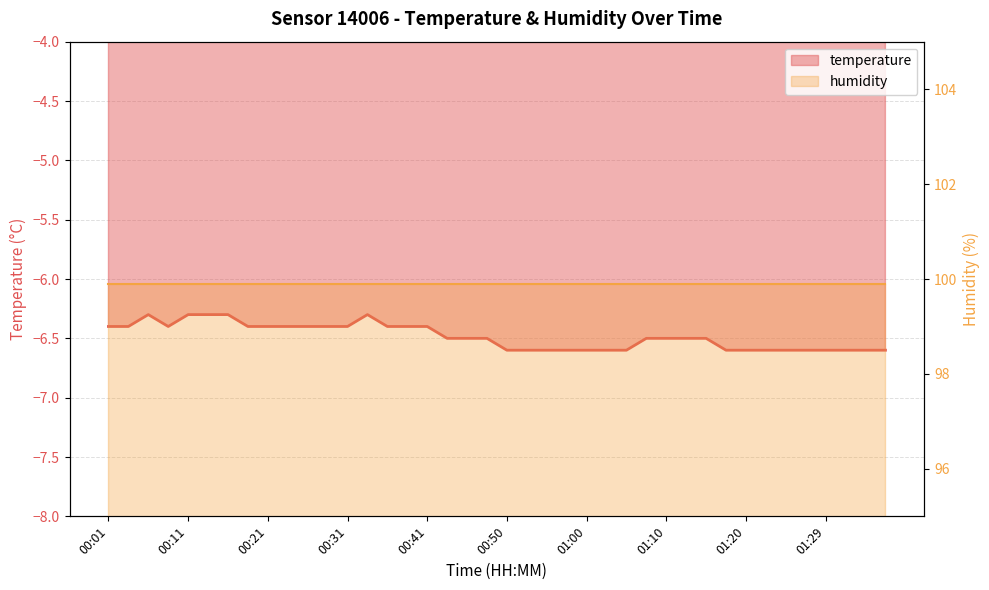

Reading left to right, transcribe all the data shown in this chart.

00:01=-6.4	00:04=-6.4	00:06=-6.3	00:09=-6.4	00:11=-6.3	00:14=-6.3	00:16=-6.3	00:19=-6.4	00:21=-6.4	00:23=-6.4	00:26=-6.4	00:28=-6.4	00:31=-6.4	00:33=-6.3	00:36=-6.4	00:38=-6.4	00:41=-6.4	00:43=-6.5	00:46=-6.5	00:48=-6.5	00:50=-6.6	00:53=-6.6	00:55=-6.6	00:58=-6.6	01:00=-6.6	01:03=-6.6	01:05=-6.6	01:07=-6.5	01:10=-6.5	01:12=-6.5	01:15=-6.5	01:17=-6.6	01:20=-6.6	01:22=-6.6	01:24=-6.6	01:27=-6.6	01:29=-6.6	01:32=-6.6	01:34=-6.6	01:37=-6.6